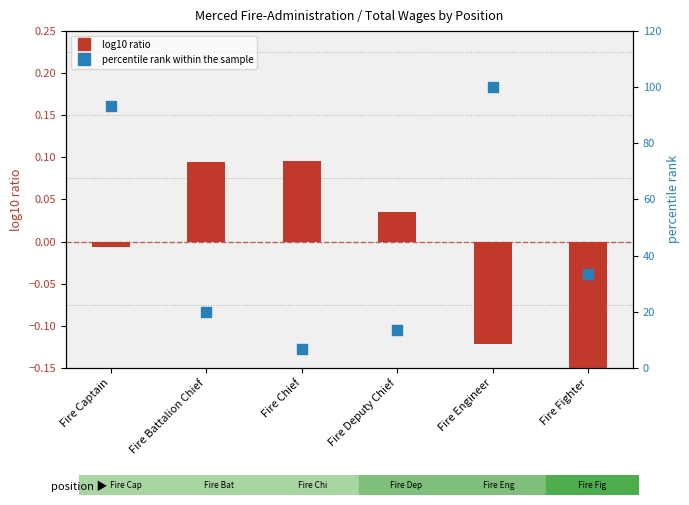

Which series has the largest total across all categories?

percentile rank within the sample